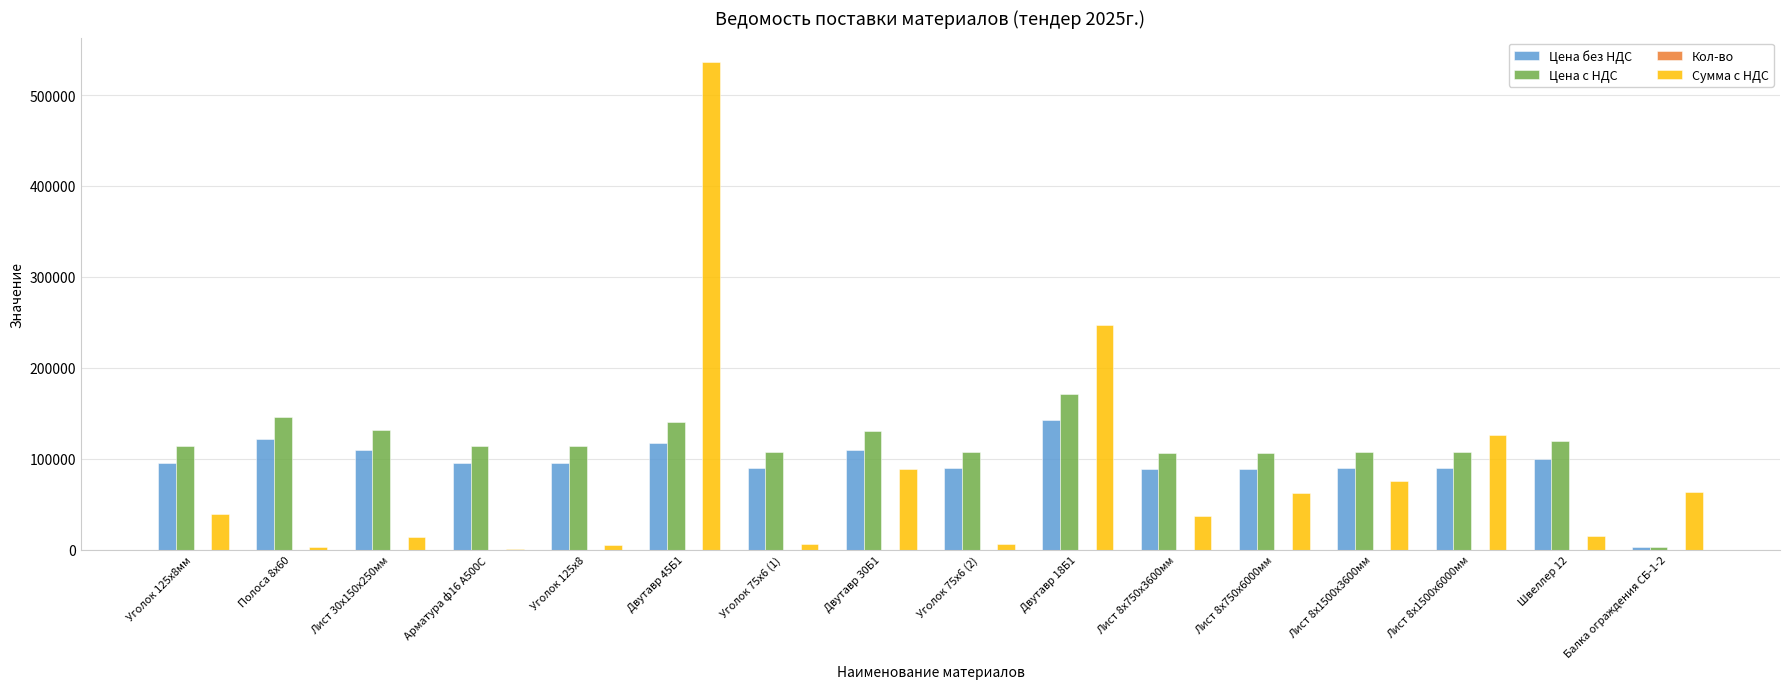

What is the maximum value for Цена без НДС?

142800.0